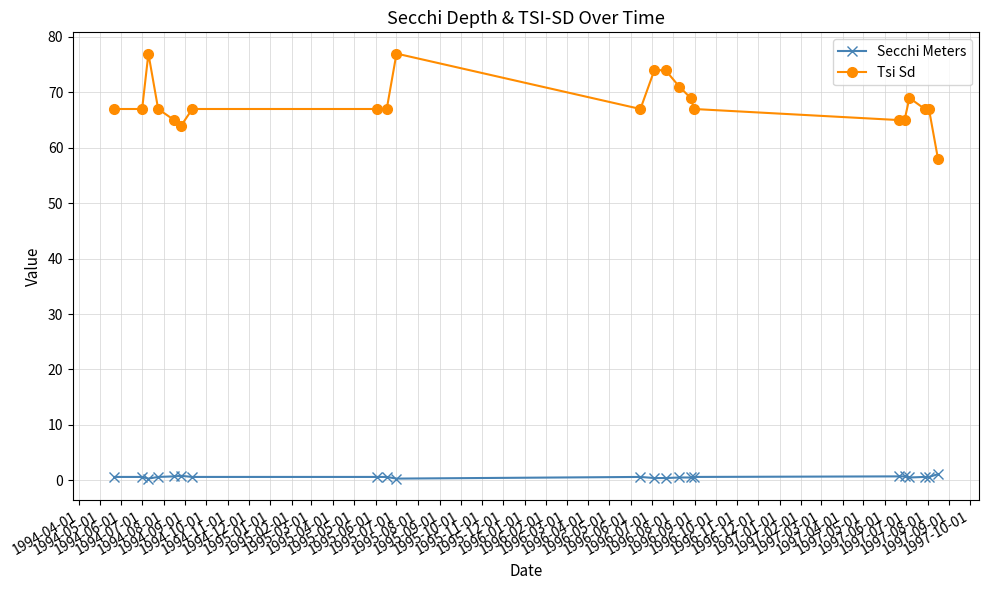

True or false: Tsi Sd and Secchi Meters intersect in this chart.

False